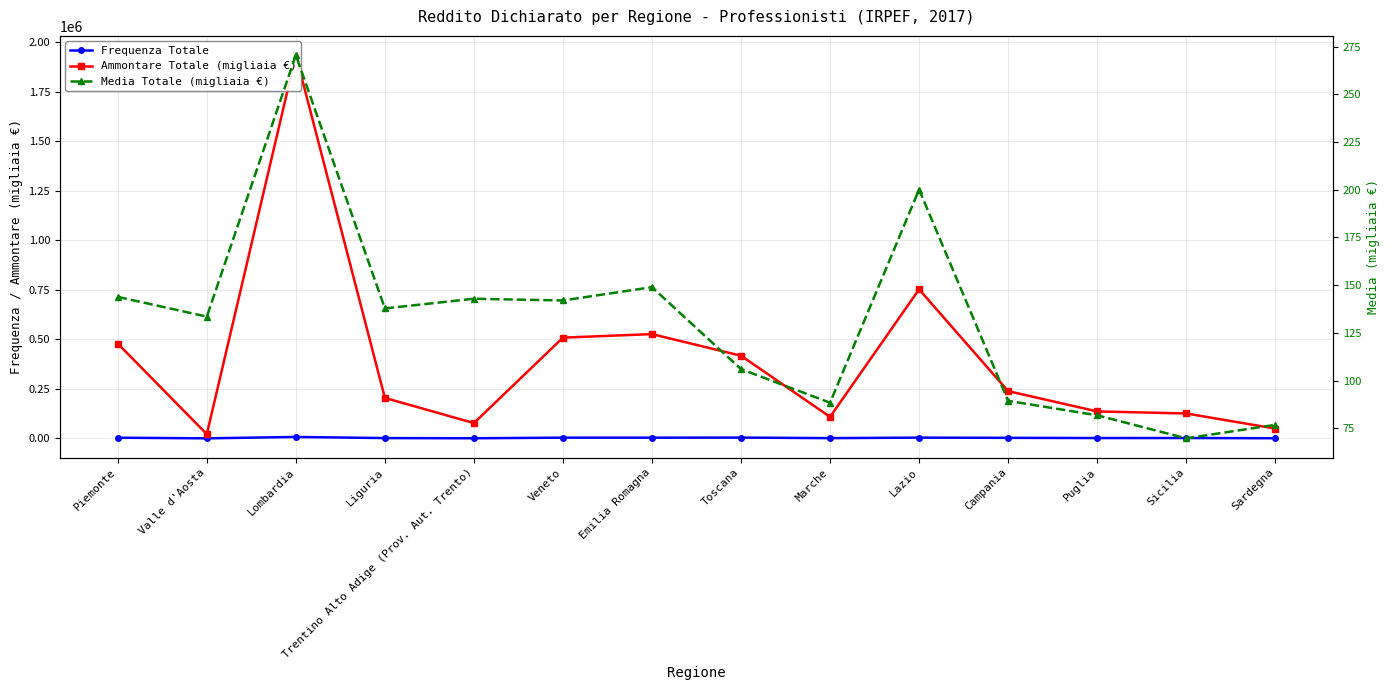

Where is the first local maximum for Frequenza Totale?

Lombardia